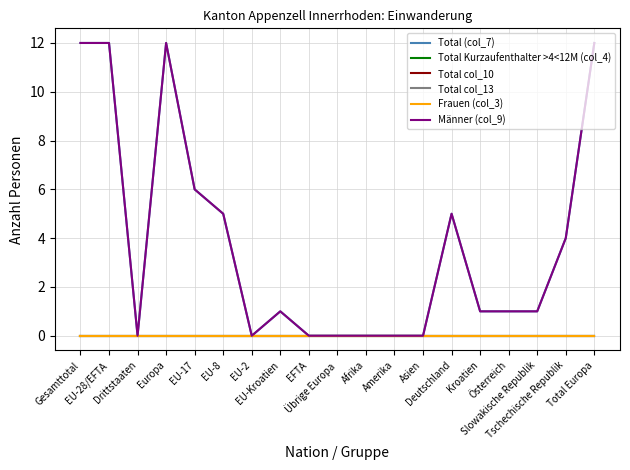

Does the chart have visible grid lines?

Yes